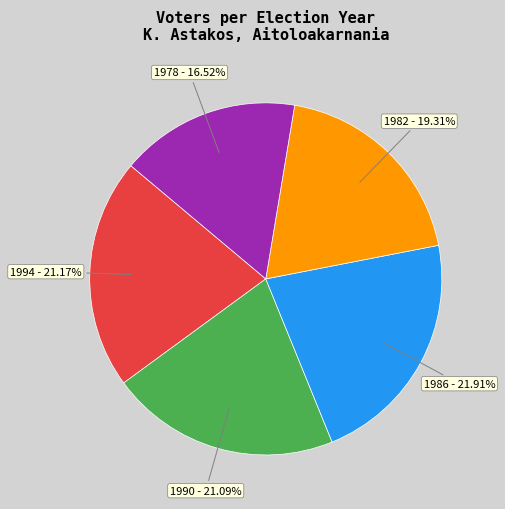

Does 1994 account for over 50% of the chart?

No